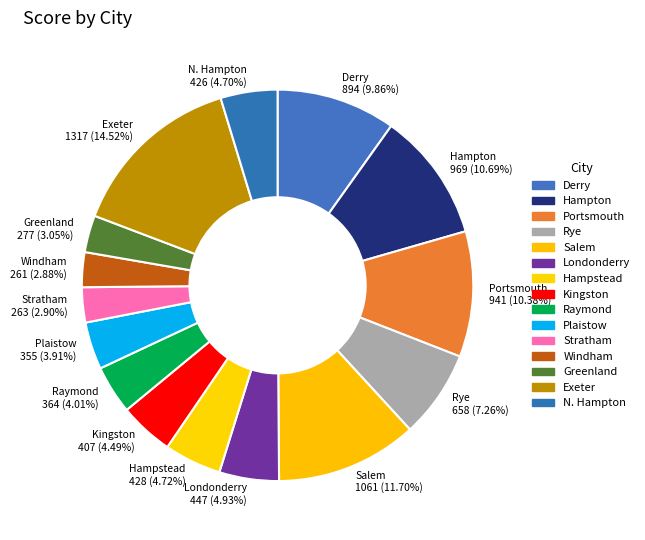

What is the largest slice in the pie chart?

Exeter